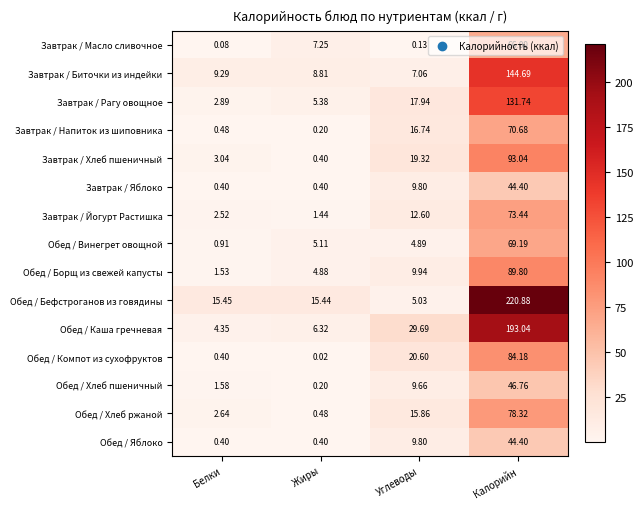

At how many categories does at least one series exceed 141?

1